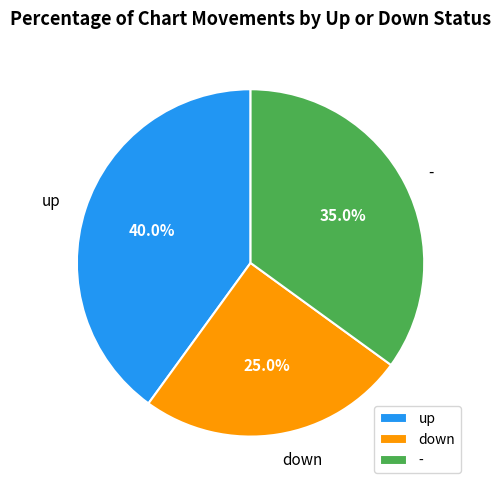

What percentage is the - slice, to the nearest percent?

35%